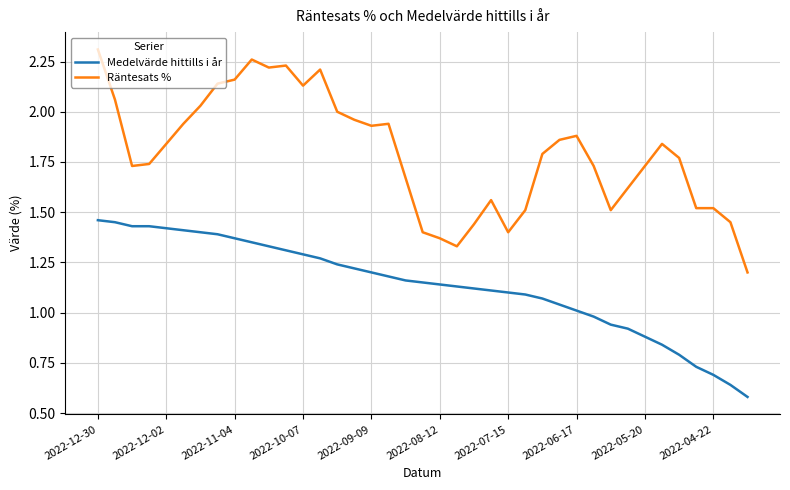

Rank the series by their average value, from lowest to highest.

Medelvärde hittills i år, Räntesats %